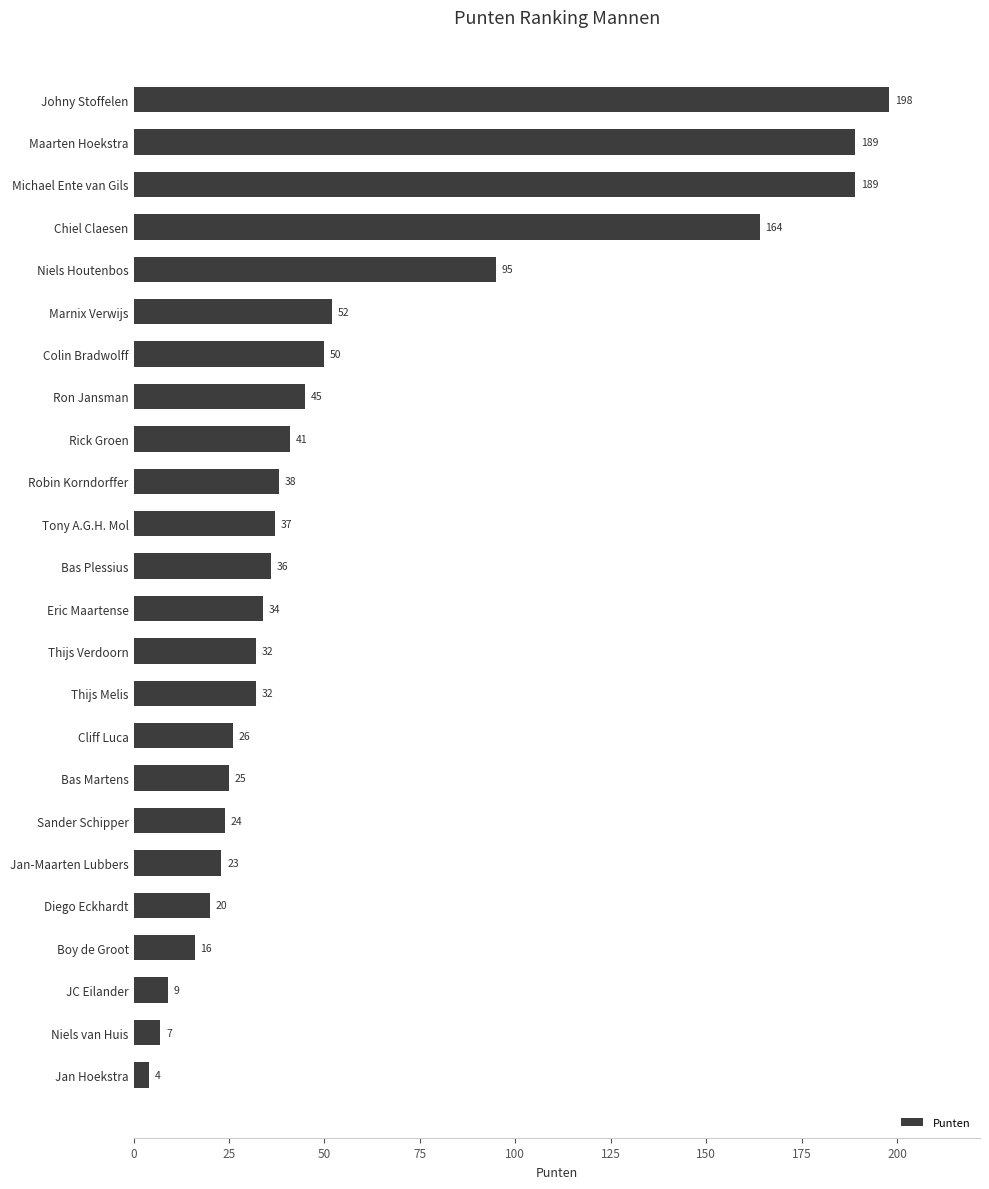

What is the change in value from Tony A.G.H. Mol to Thijs Melis?

-5